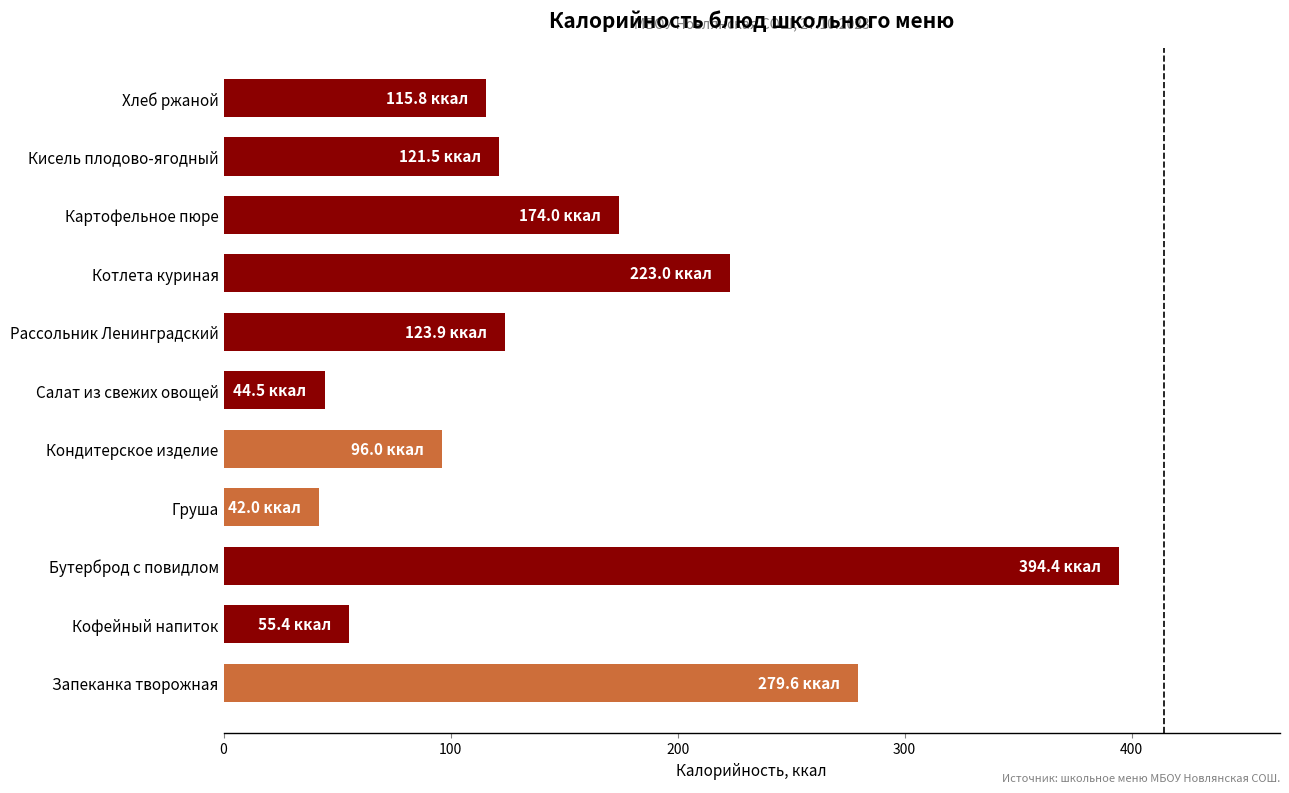

How many data points are above 121?

6